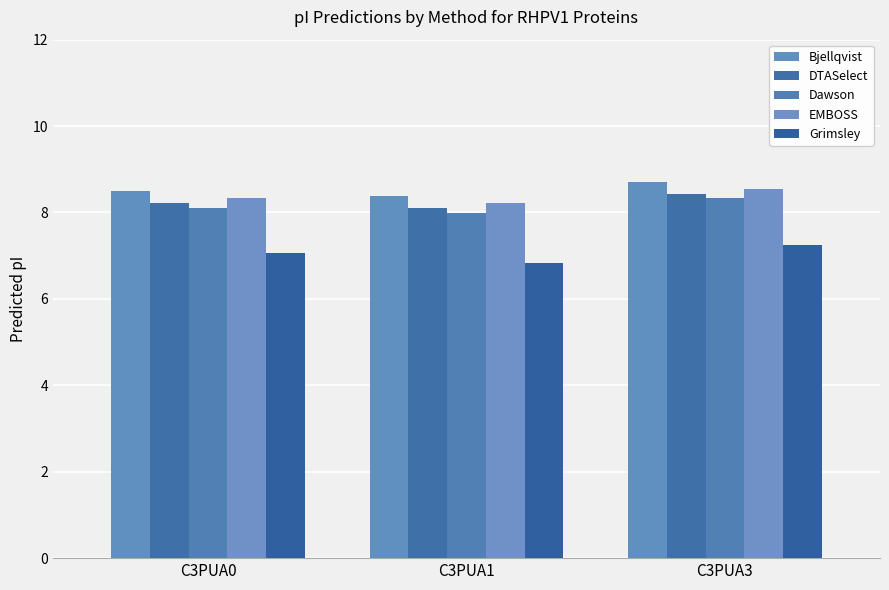

List the series in order of their peak value, lowest first.

Grimsley, Dawson, DTASelect, EMBOSS, Bjellqvist